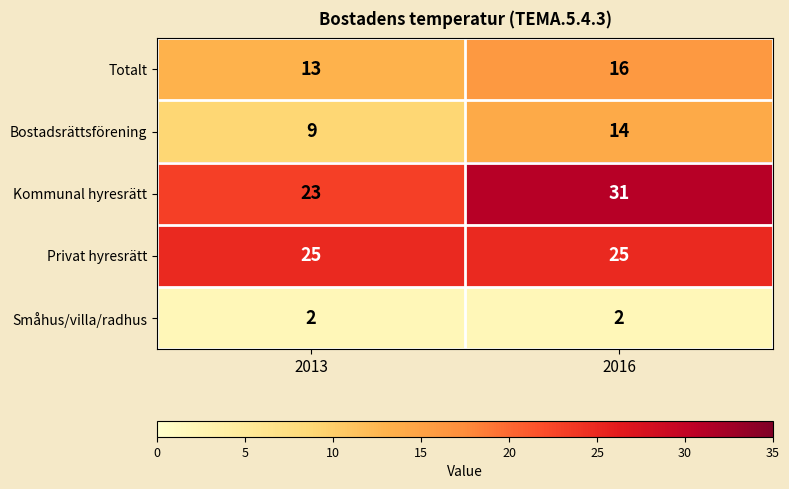

The Bostadsrättsförening series shows 9 at 2013. True or false?

True